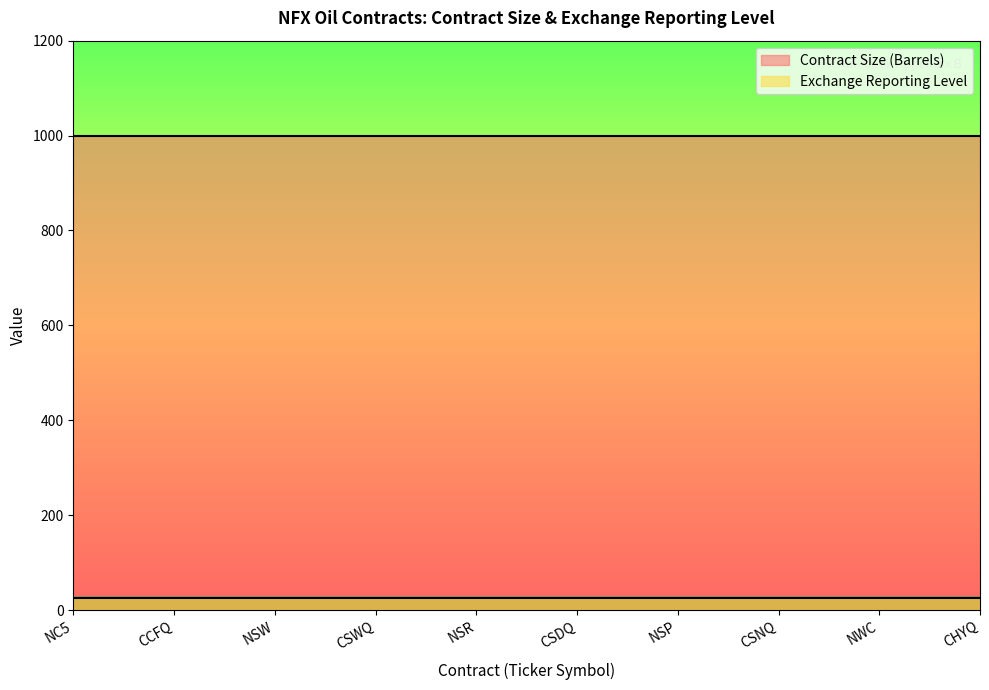

True or false: Exchange Reporting Level and Contract Size (Barrels) intersect in this chart.

False